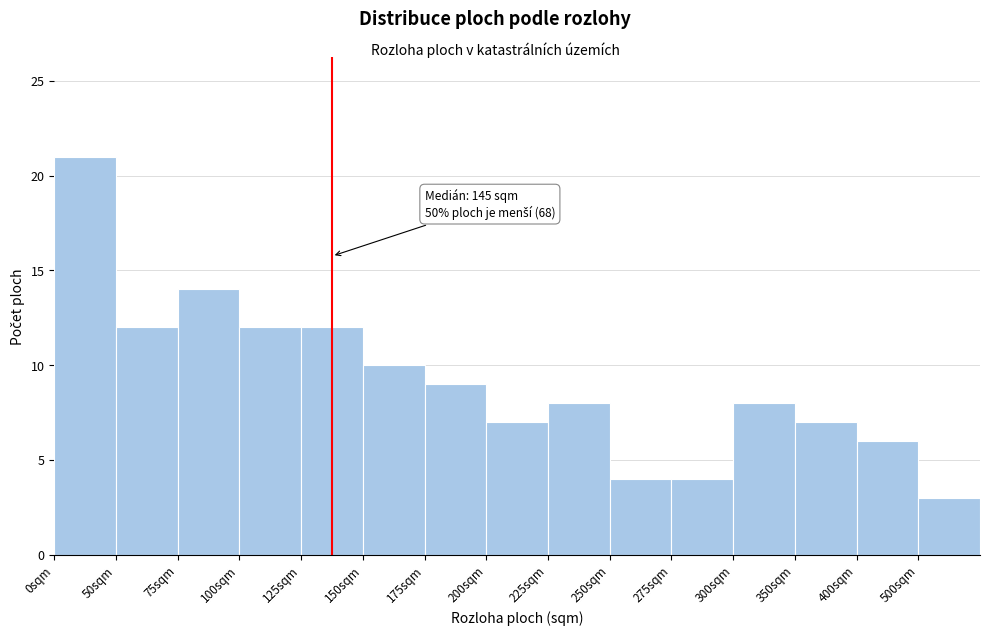

Reading left to right, list all the values displayed in this chart.

0sqm=21	50sqm=12	75sqm=14	100sqm=12	125sqm=12	150sqm=10	175sqm=9	200sqm=7	225sqm=8	250sqm=4	275sqm=4	300sqm=8	350sqm=7	400sqm=6	500sqm=3